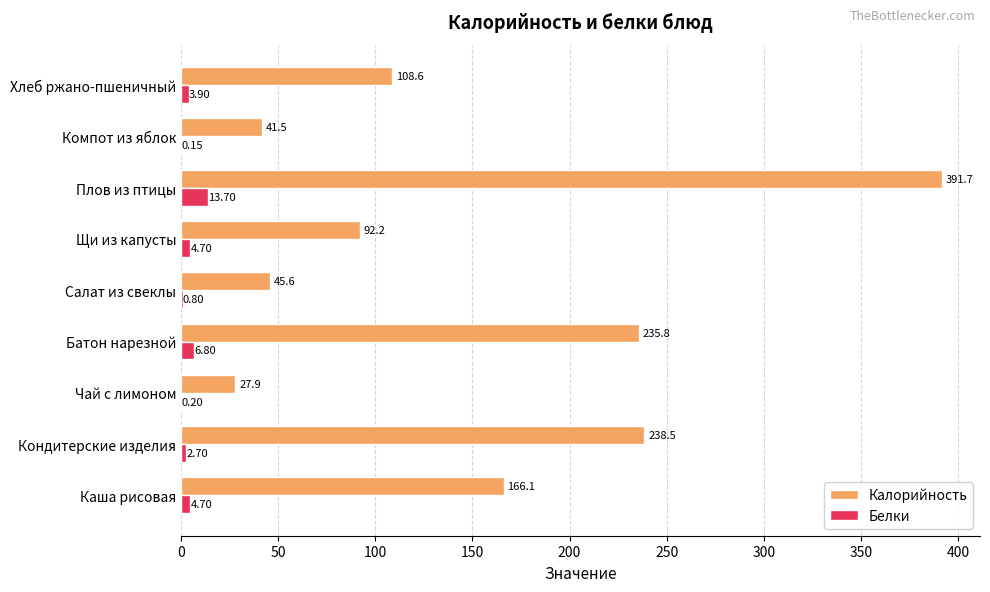

Which category has the highest value in the Белки series?

Плов из птицы